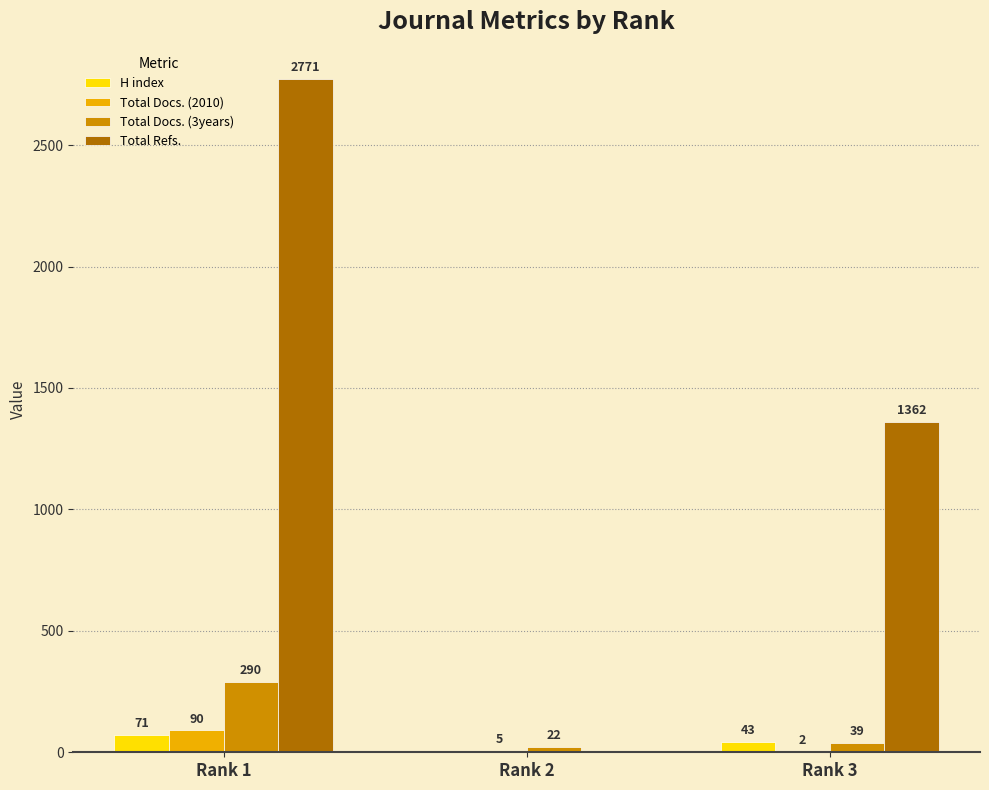

Reading left to right, extract all data points from this chart.

H index: Rank 1=71	Rank 2=0	Rank 3=43
Total Docs. (2010): Rank 1=90	Rank 2=5	Rank 3=2
Total Docs. (3years): Rank 1=290	Rank 2=22	Rank 3=39
Total Refs.: Rank 1=2771	Rank 2=0	Rank 3=1362